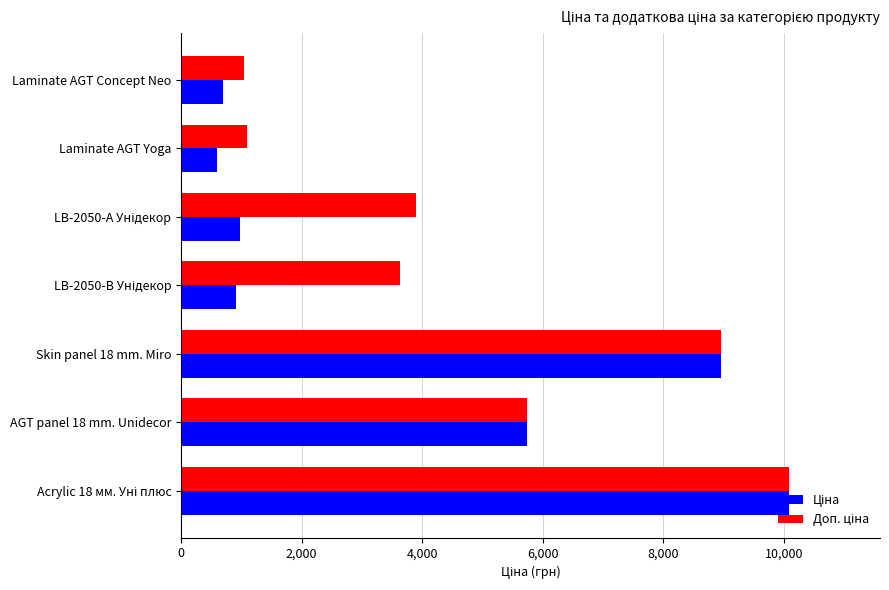

What position from the left is 8,000?

5